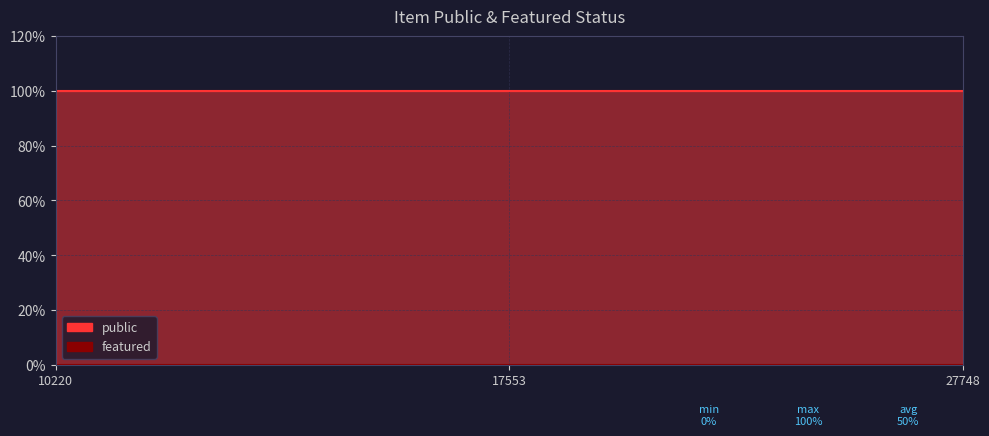

Reading left to right, extract all data points from this chart.

public: 1	1	1
featured: 0	0	0